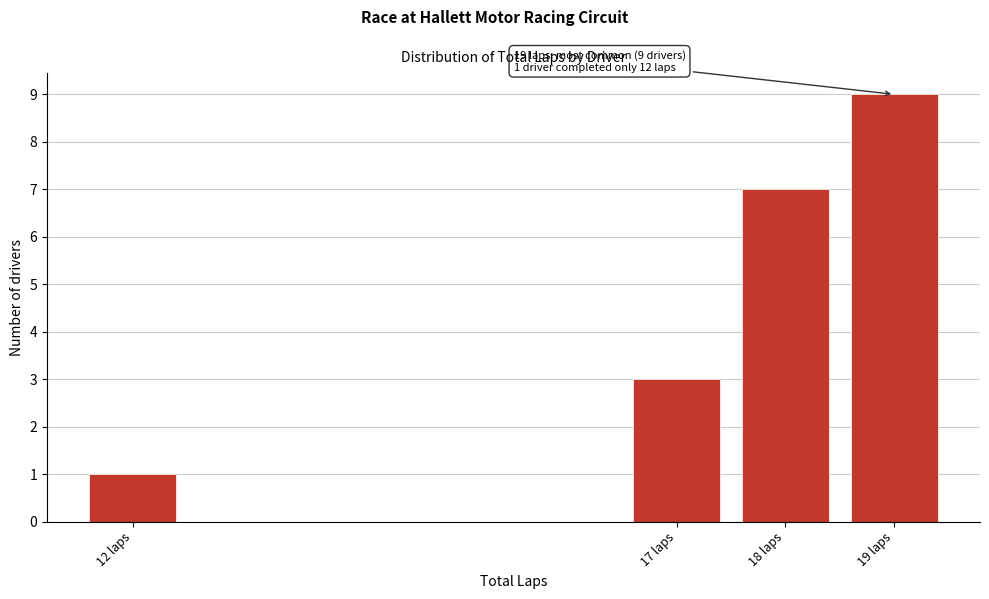

Reading left to right, extract all data points from this chart.

1	3	7	9